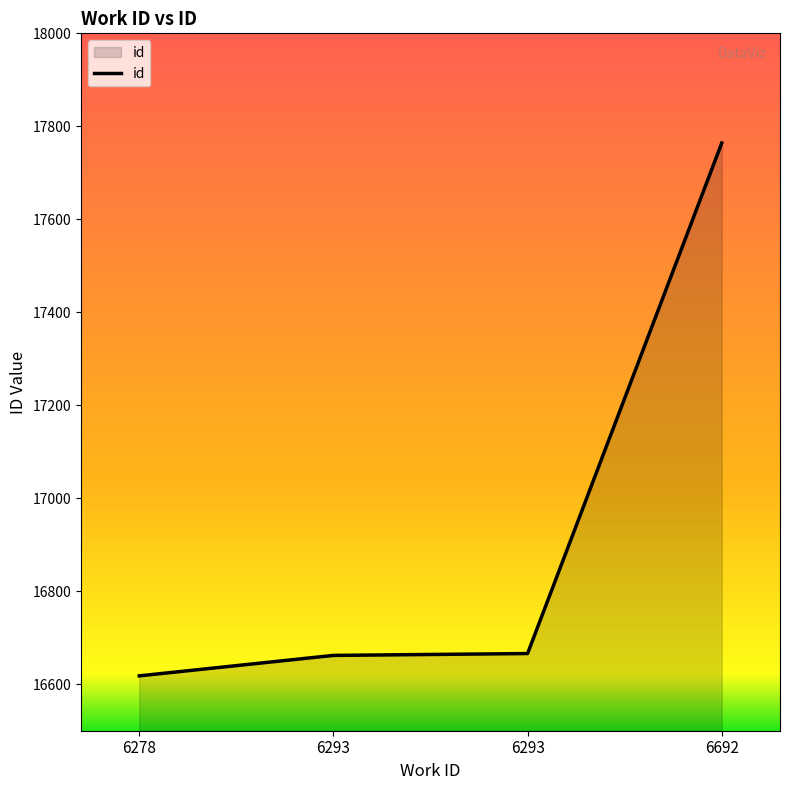

What is the value of the 2nd point from the left?

16662